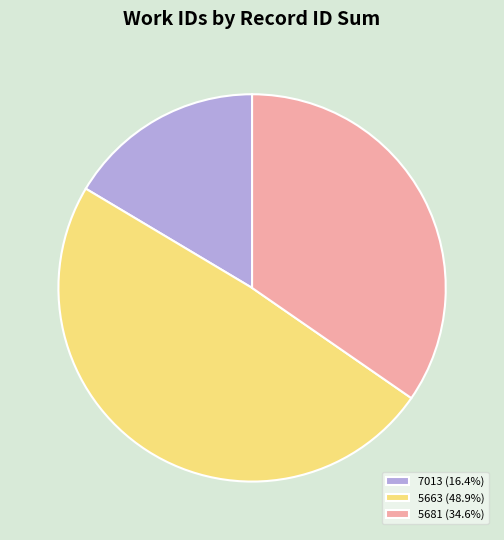

Do 7013 (16.4%) and 5681 (34.6%) together represent more than half of the pie?

Yes